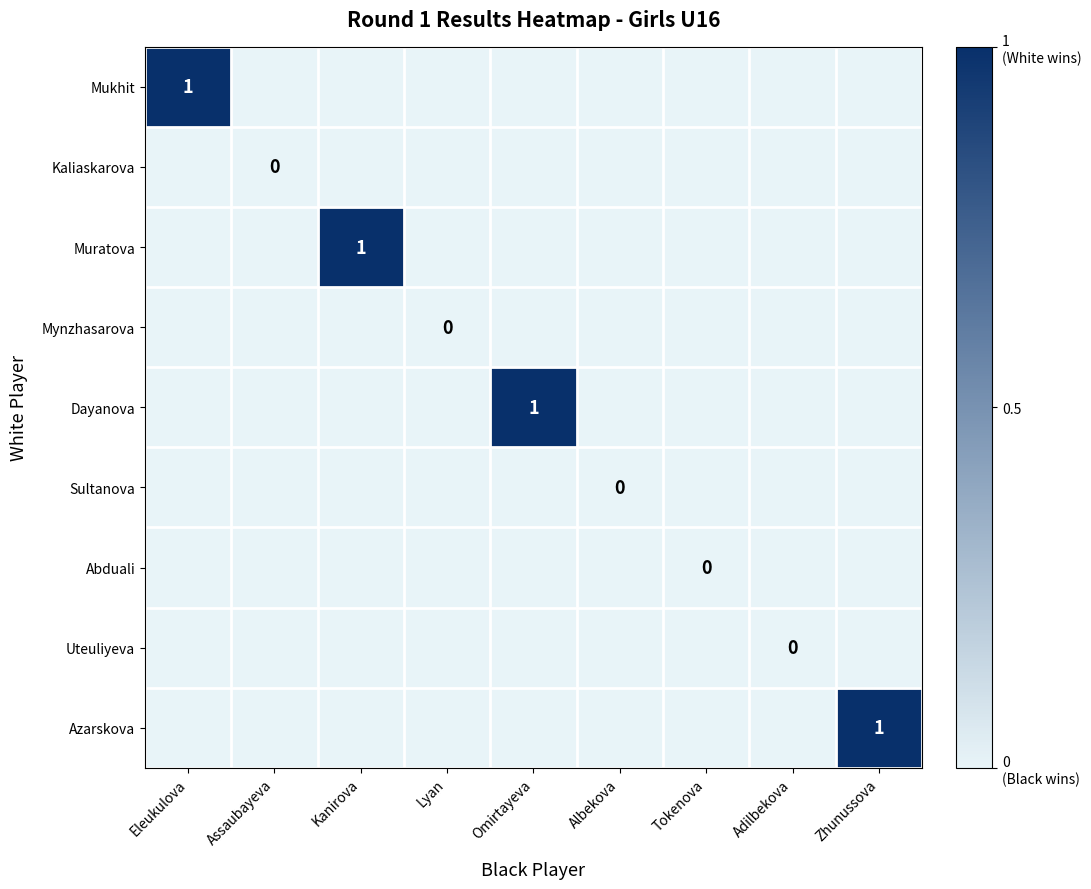

The value of Uteuliyeva at Omirtayeva is -0.2. True or false?

False